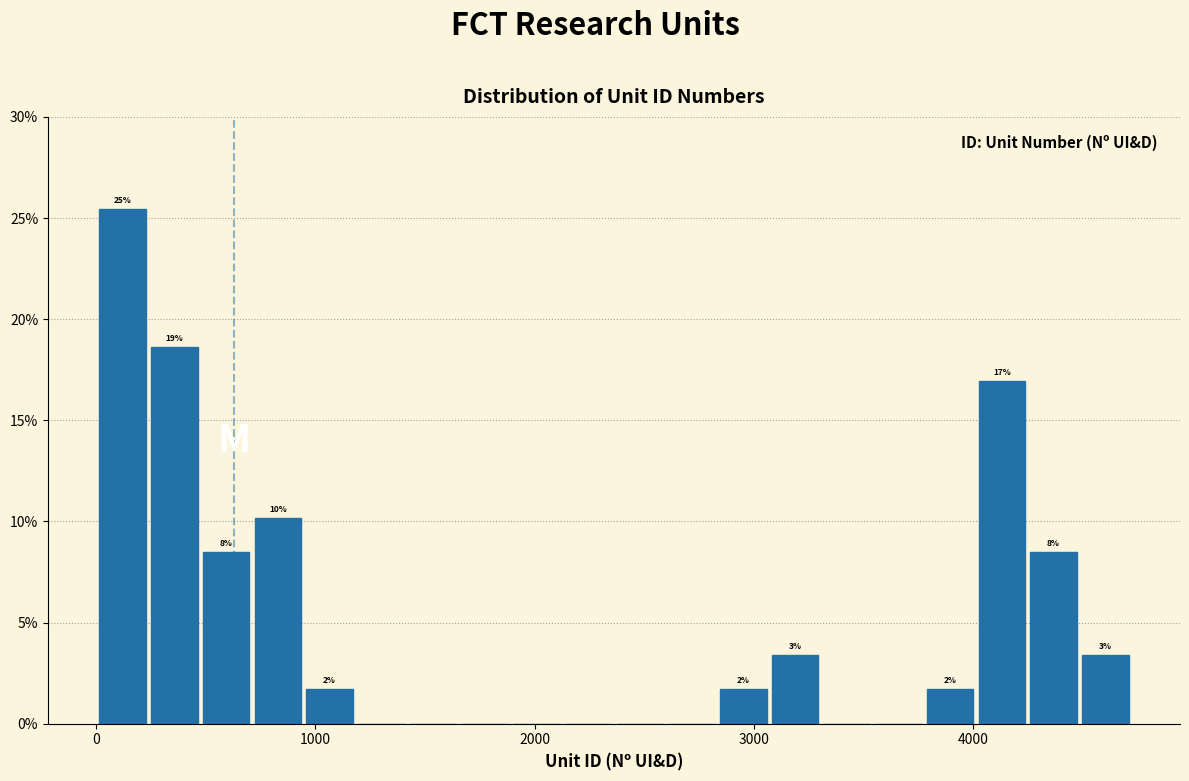

Around what value on the x-axis is the tallest bar? Give the approximate position of its centre, as read against the axis.

100